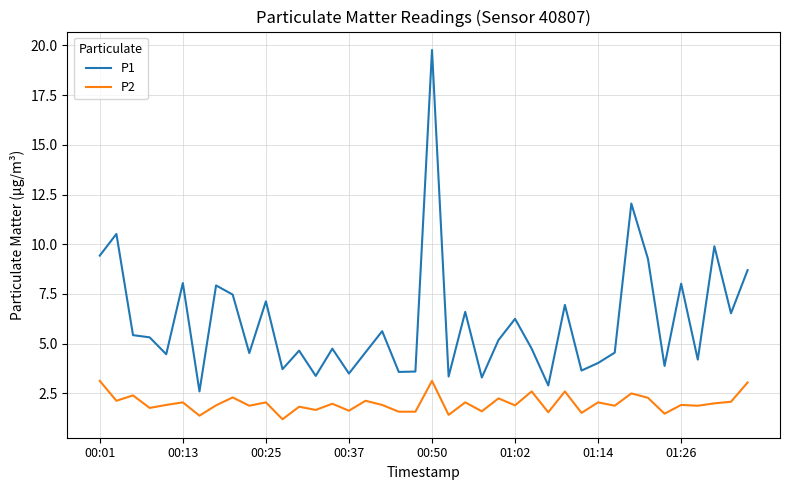

What is the lowest value of the P2 series?

1.2